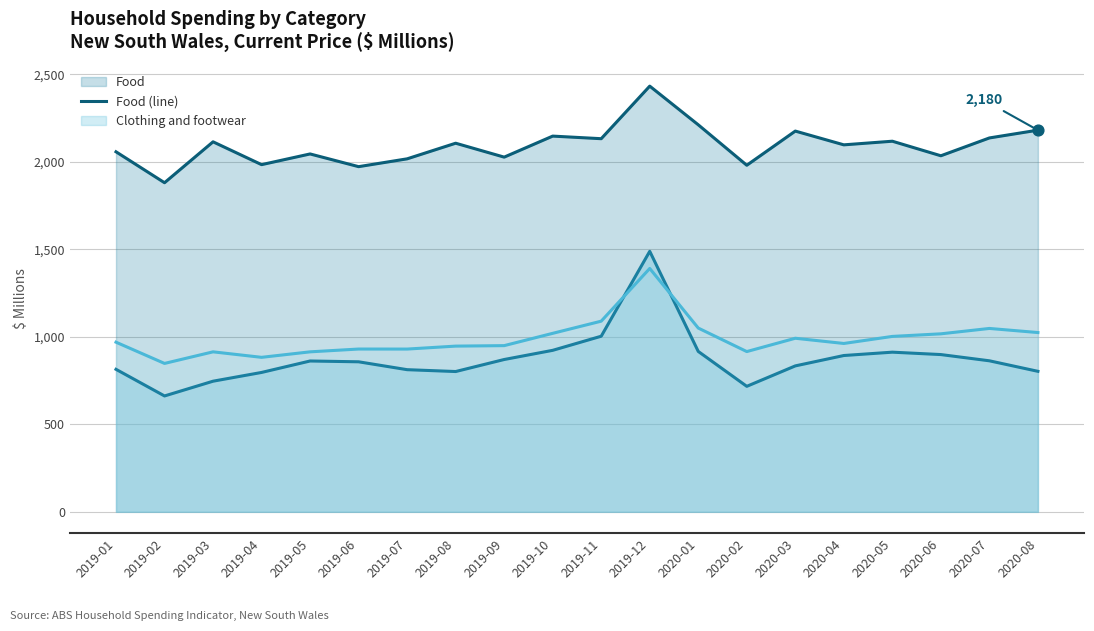

At how many categories does at least one series exceed 1248?

20